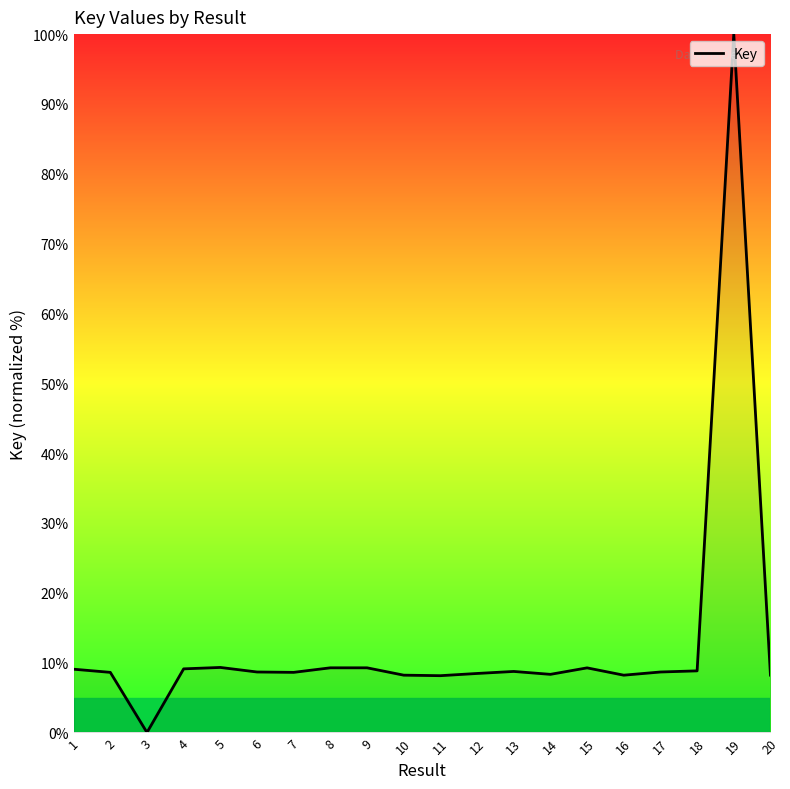

Is it true that the value at 9 is 3.5?

False